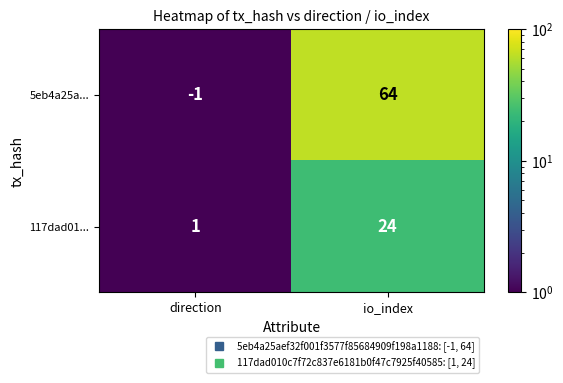

List the series in order of their overall mean, highest first.

5eb4a25a..., 117dad01...